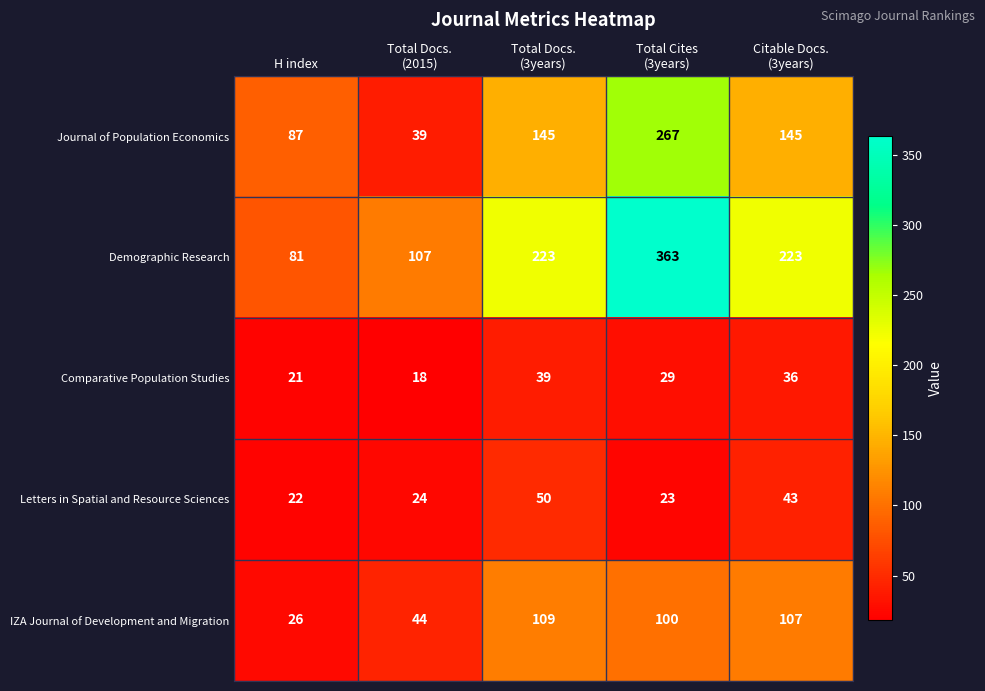

What is the total value across all series at H index?

237